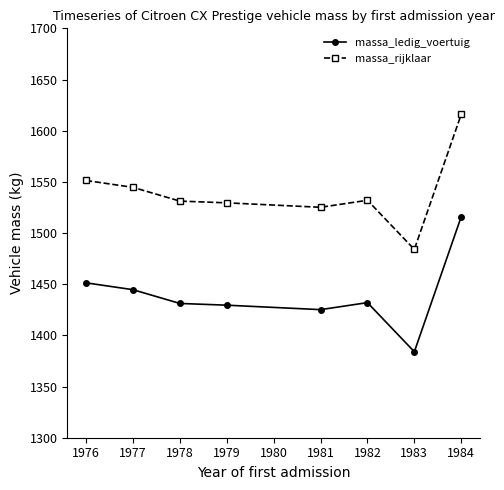

True or false: massa_ledig_voertuig has more than 0 interior local peaks.

True